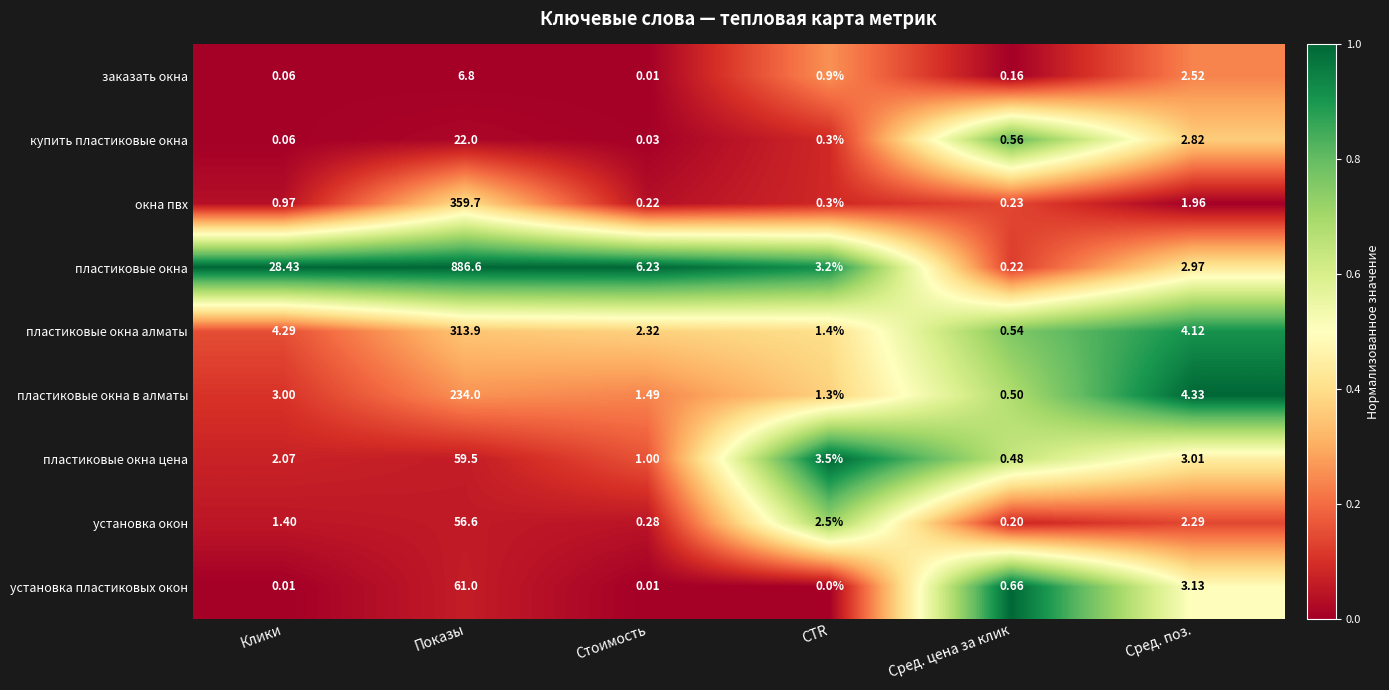

How many data points does each series have?

6